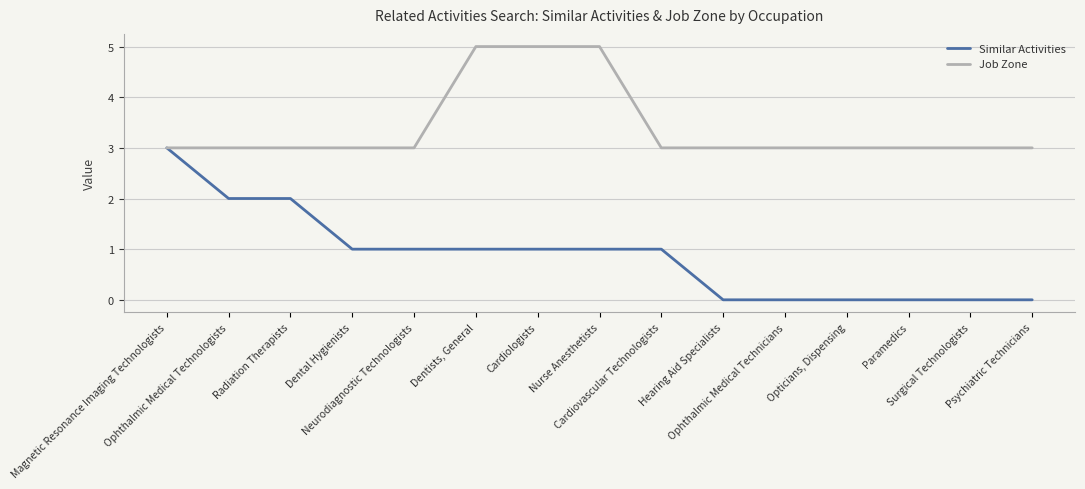

Is it true that Similar Activities equals 0 at Ophthalmic Medical Technicians?

True